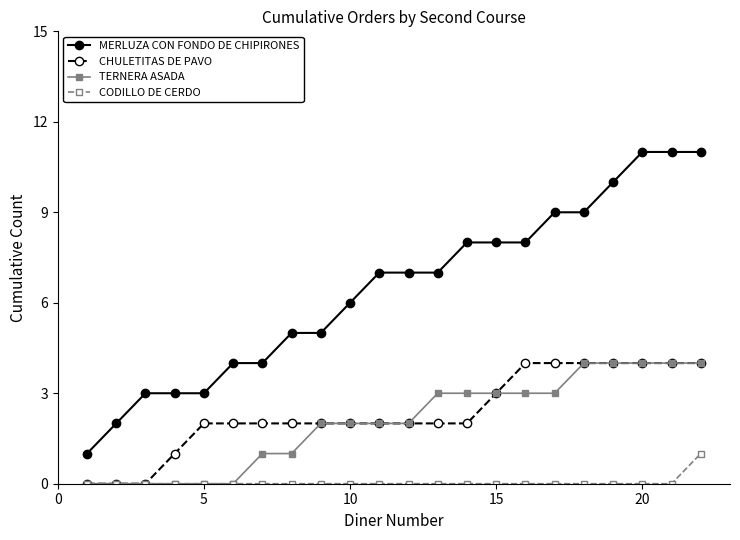

Which series has the largest total across all categories?

MERLUZA CON FONDO DE CHIPIRONES